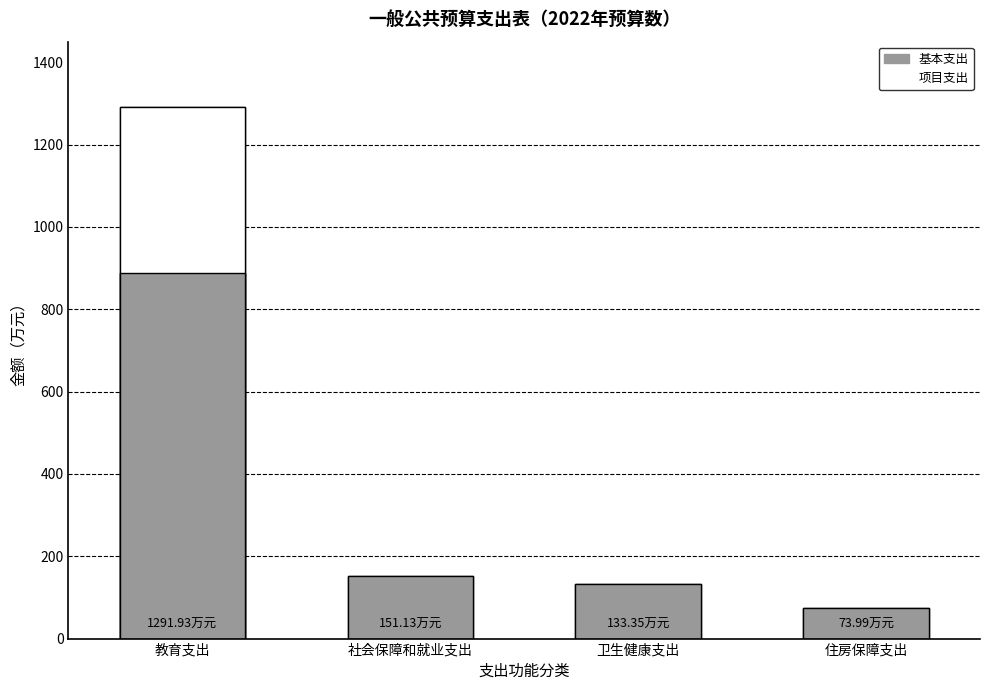

List the labels in order of 基本支出 value, smallest first.

住房保障支出, 卫生健康支出, 社会保障和就业支出, 教育支出